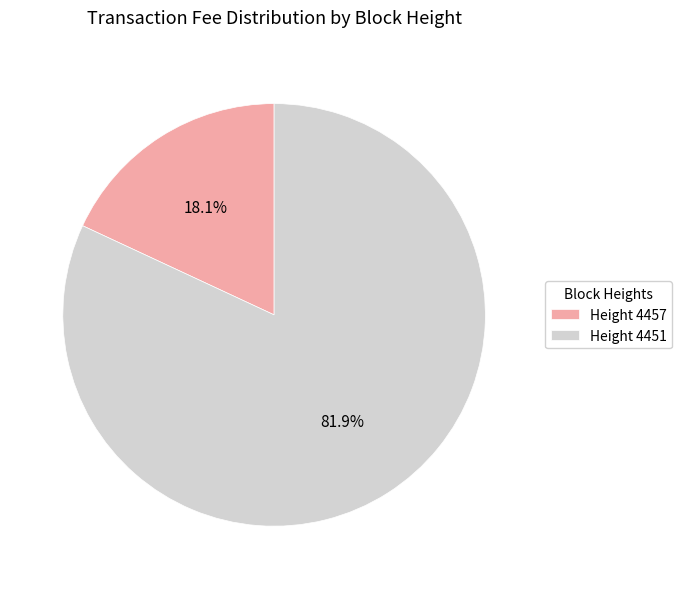

Which slice is the largest?

Height 4451